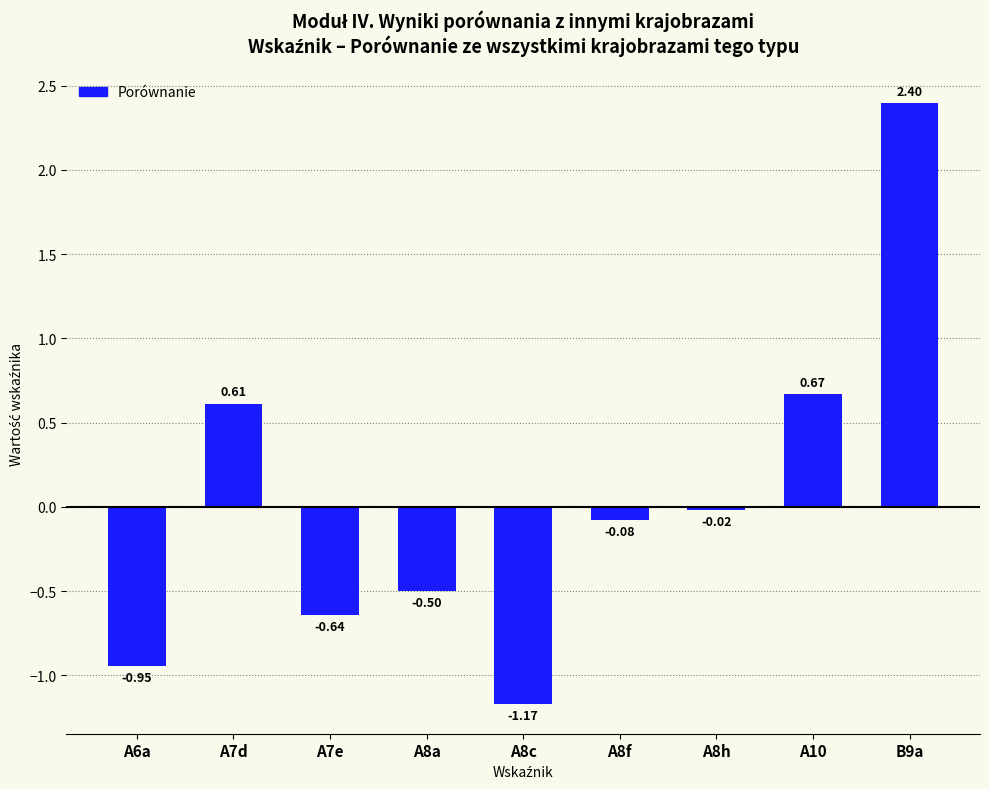

Rank the categories by value from lowest to highest.

A8c, A6a, A7e, A8a, A8f, A8h, A7d, A10, B9a